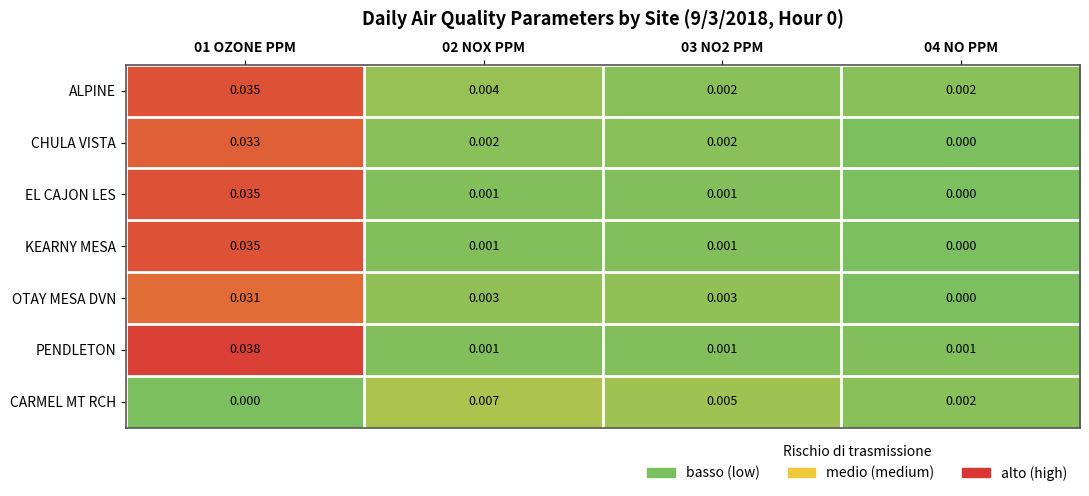

Which series has the widest spread of values?

PENDLETON